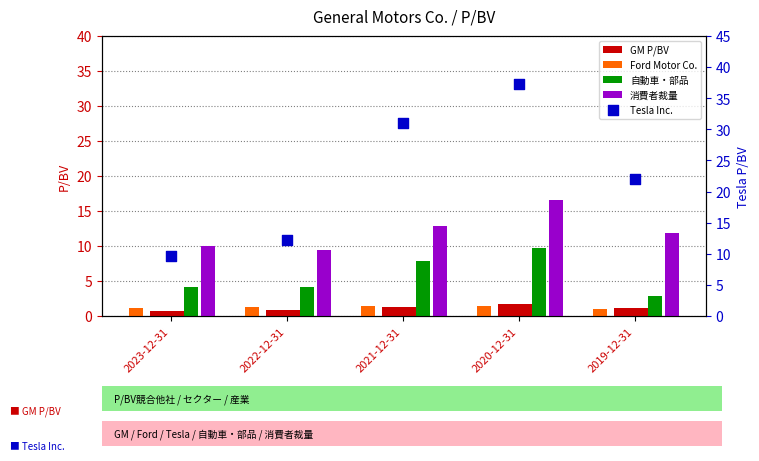

Which series has the largest total across all categories?

Tesla Inc.